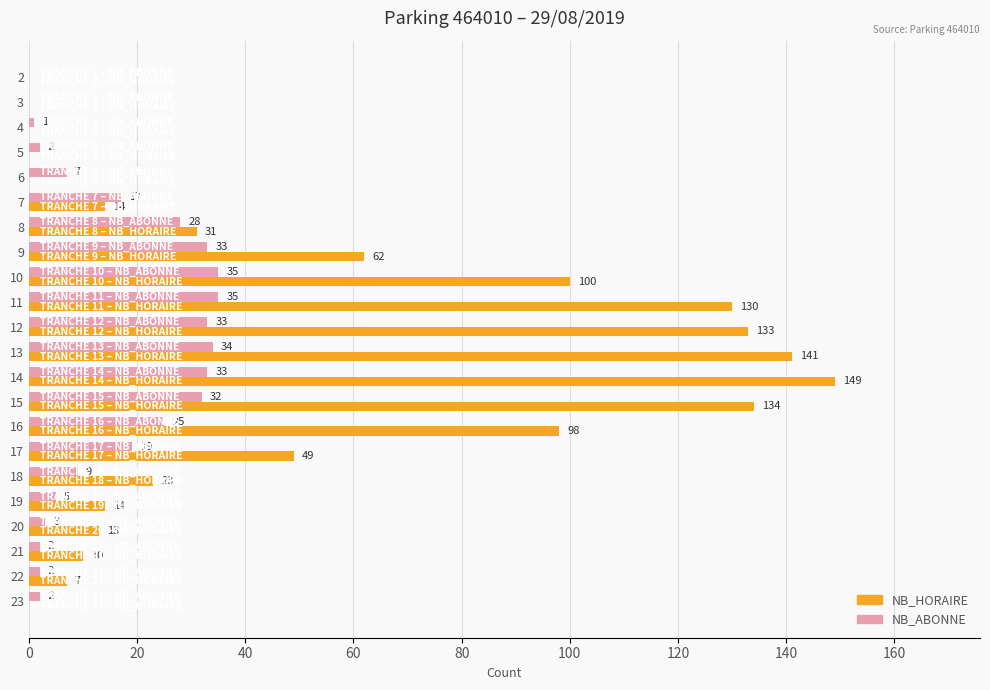

What is the approximate value of NB_ABONNE at 14, to the nearest 5?

35